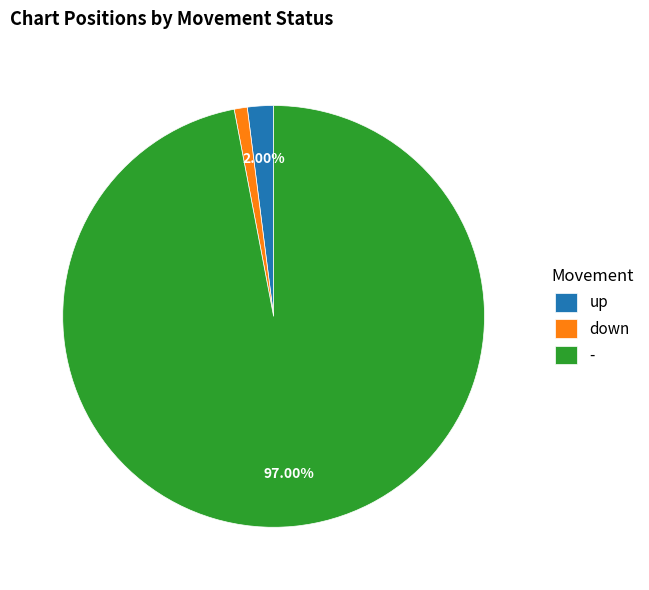

How many segments does this pie chart have?

3